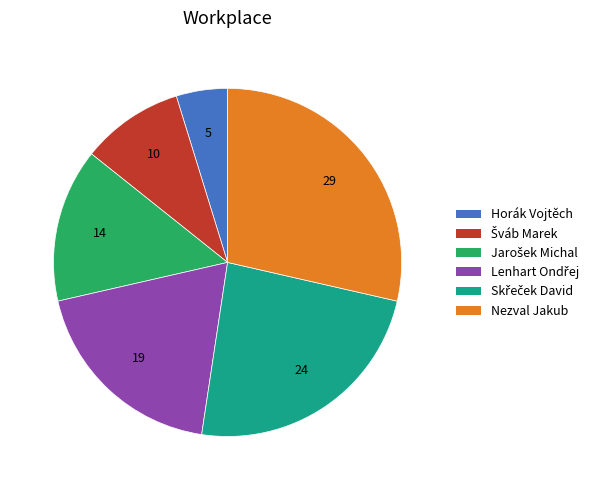

Does any single category account for the majority?

No